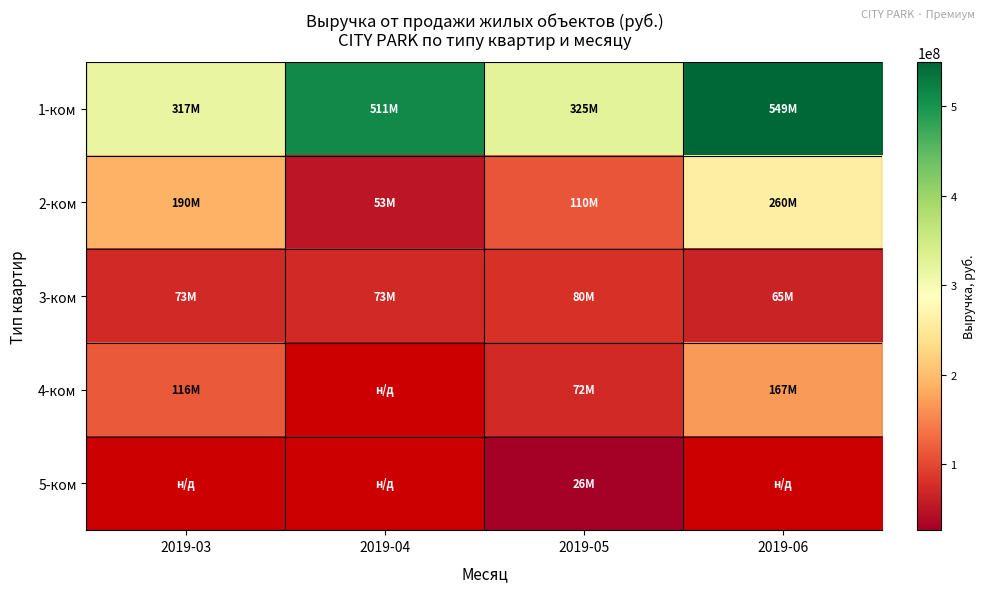

What is the minimum value shown in the chart?

26382500.0